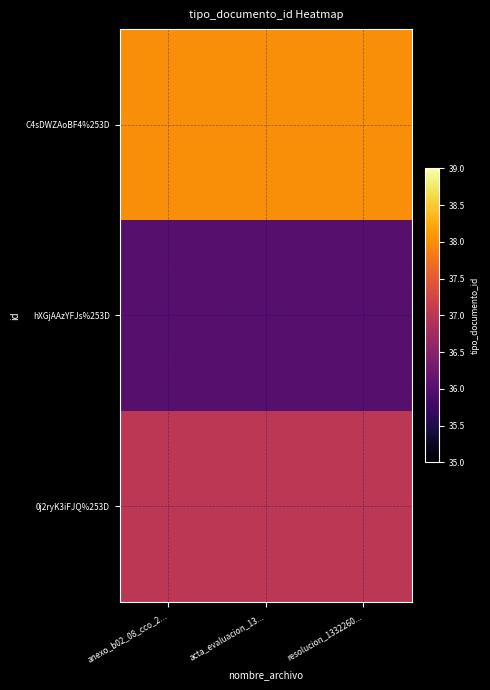

At how many categories does at least one series exceed 37?

3